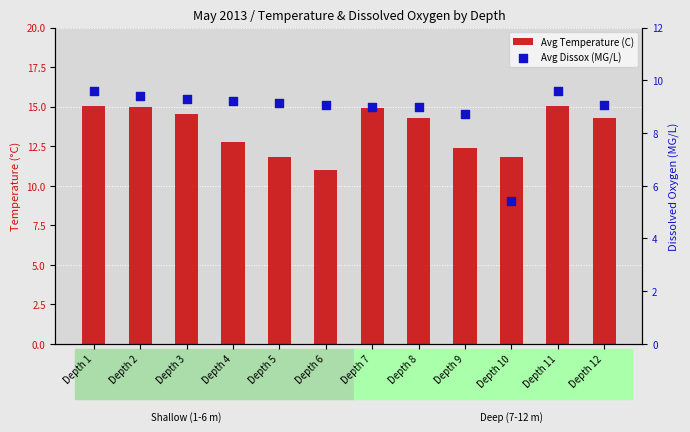

Is the value of Avg Temperature (C) at Depth 5 greater than the value of Avg Dissox (MG/L) at Depth 6?

Yes